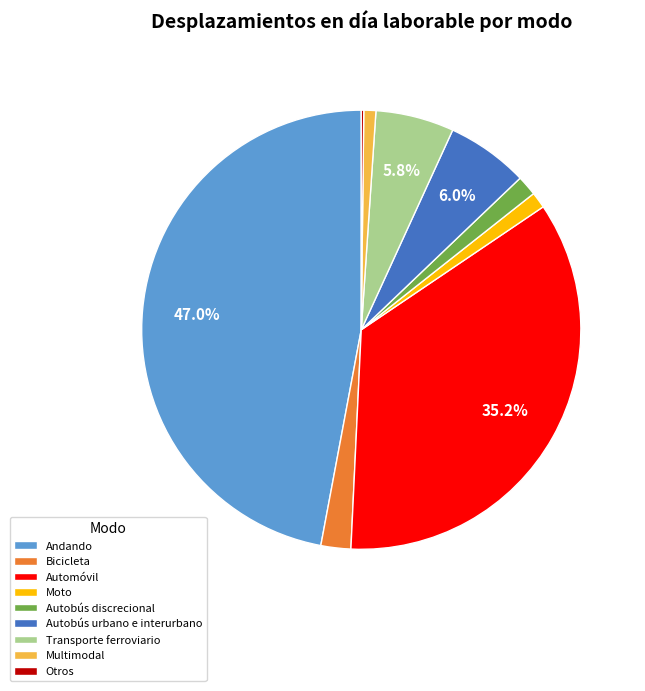

Between Bicicleta and Transporte ferroviario, which is larger?

Transporte ferroviario